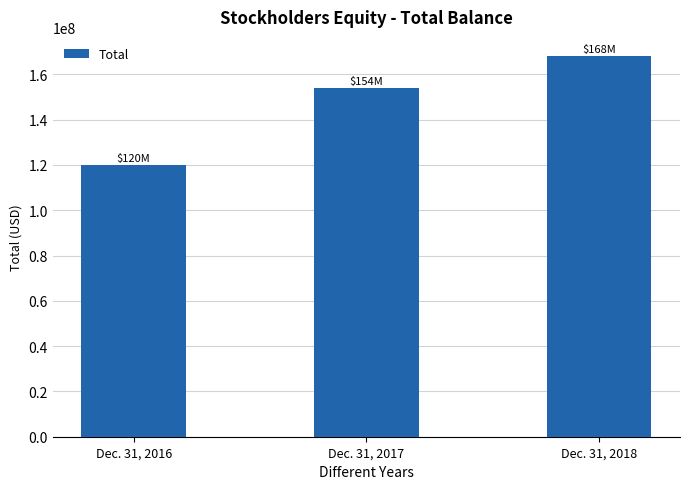

What is the sum of the values at Dec. 31, 2017 and Dec. 31, 2018?

322103000